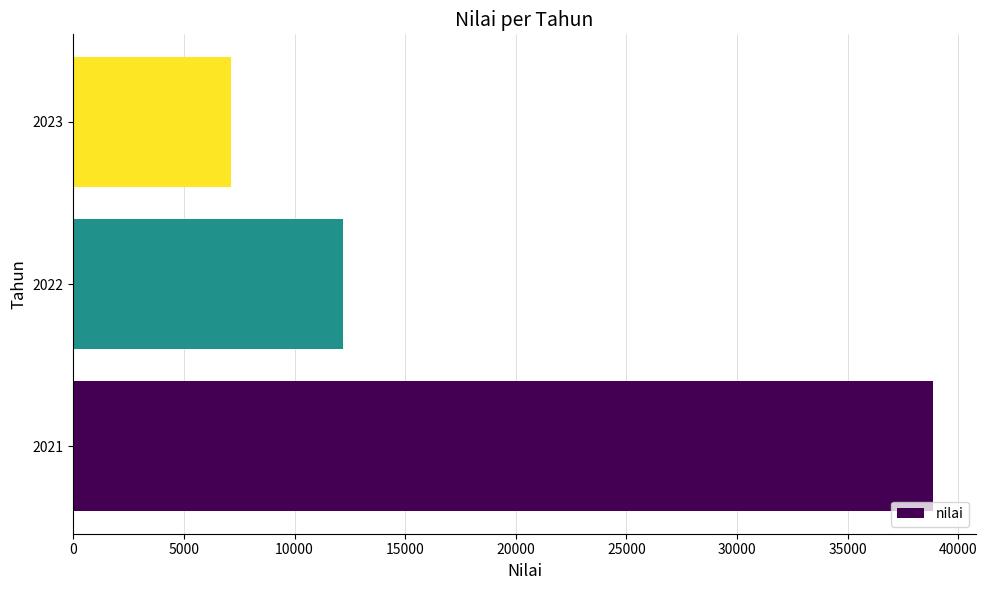

What is the difference between the maximum and minimum values?

31711.2